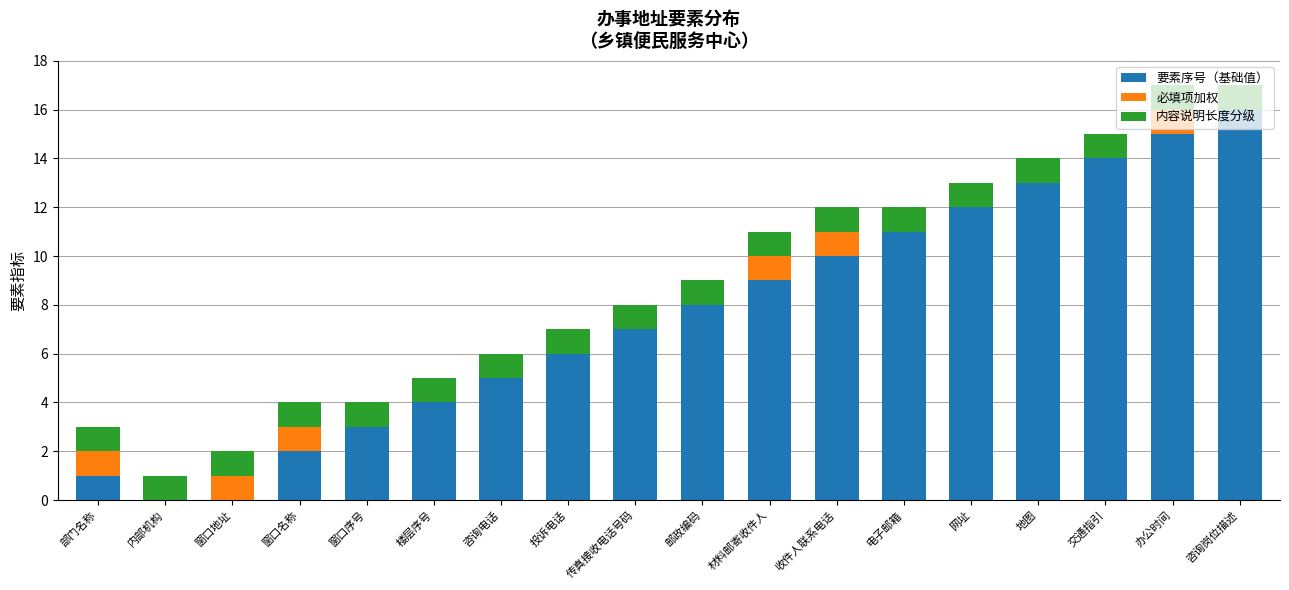

What is the highest value of the 要素序号（基础值） series?

16